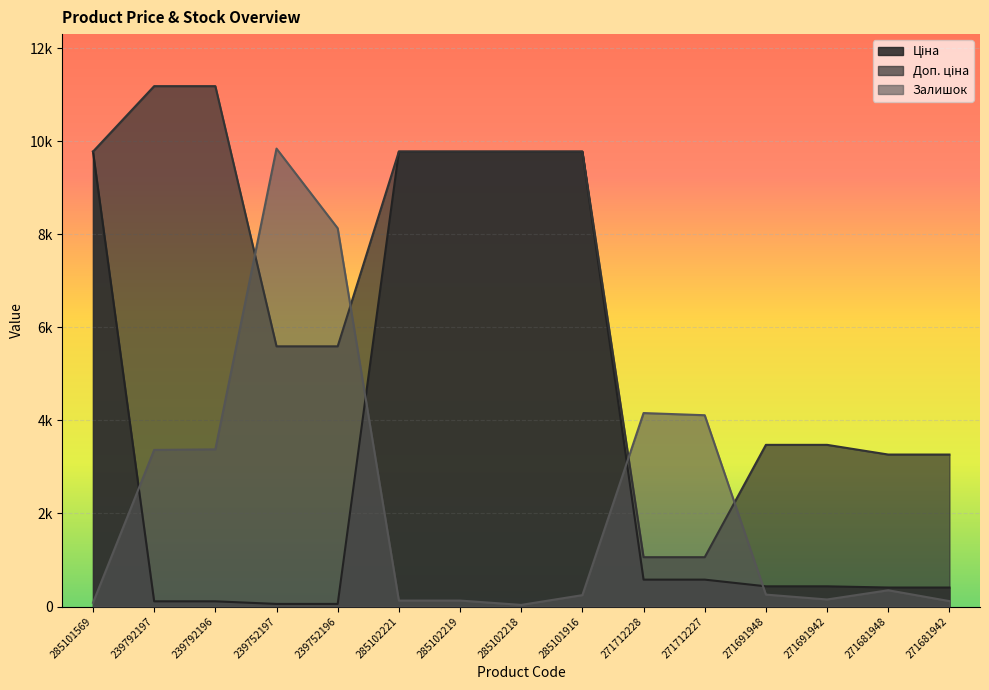

What is the sum of all Ціна values?

52054.1